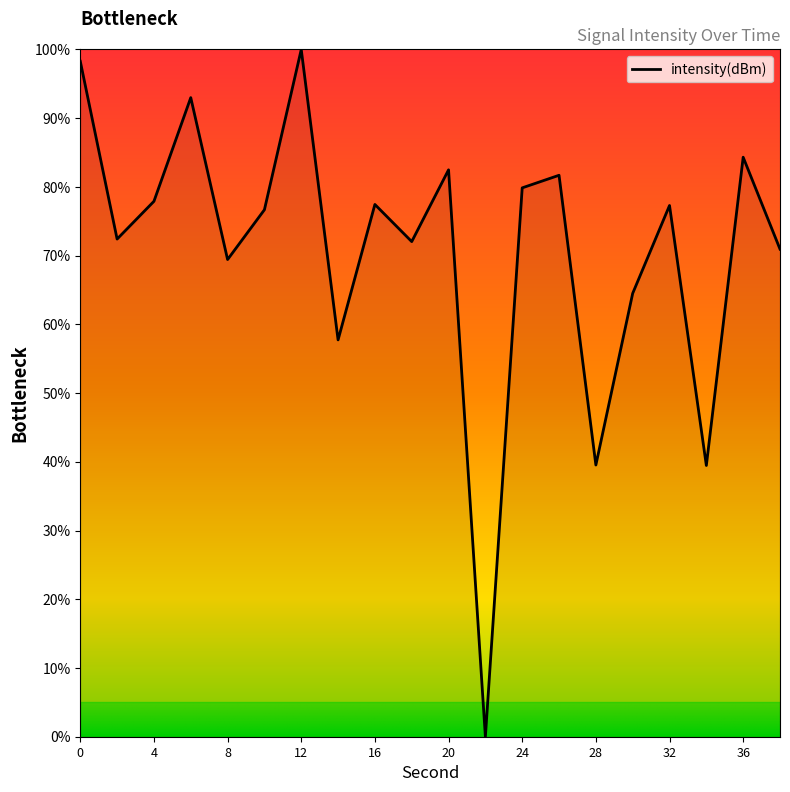

What is the difference between the maximum and minimum values?

100.0